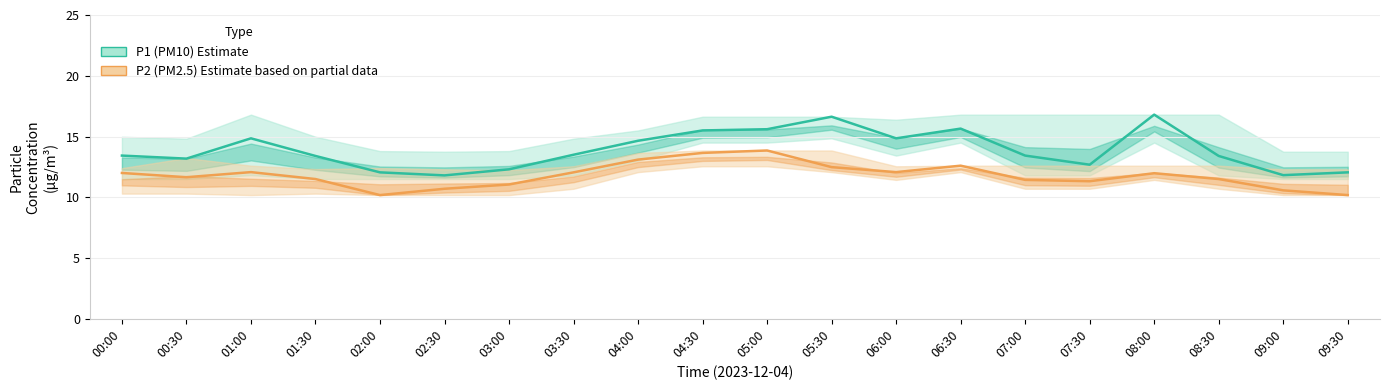

What is the minimum value shown in the chart?

10.2